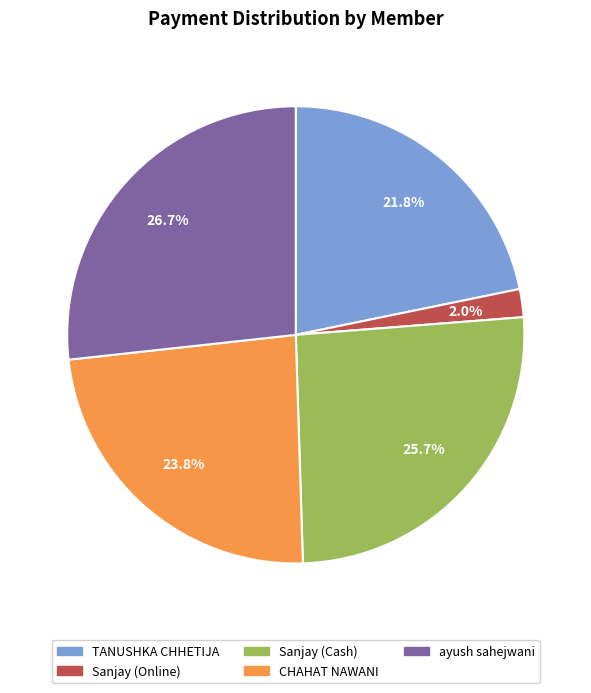

Does any single category account for the majority?

No